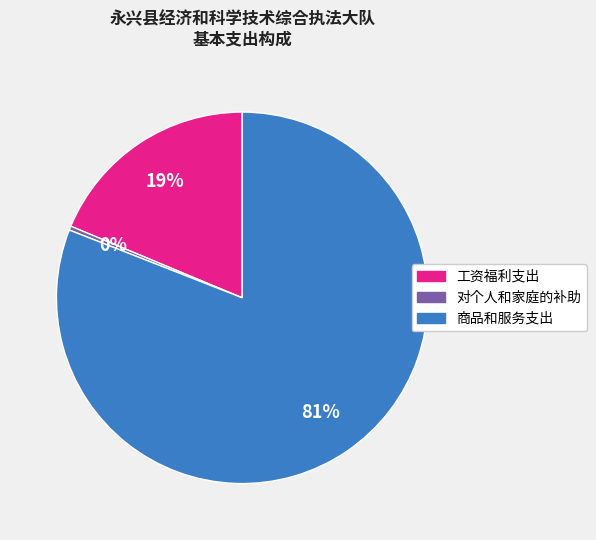

What is the smallest slice in the pie chart?

对个人和家庭的补助